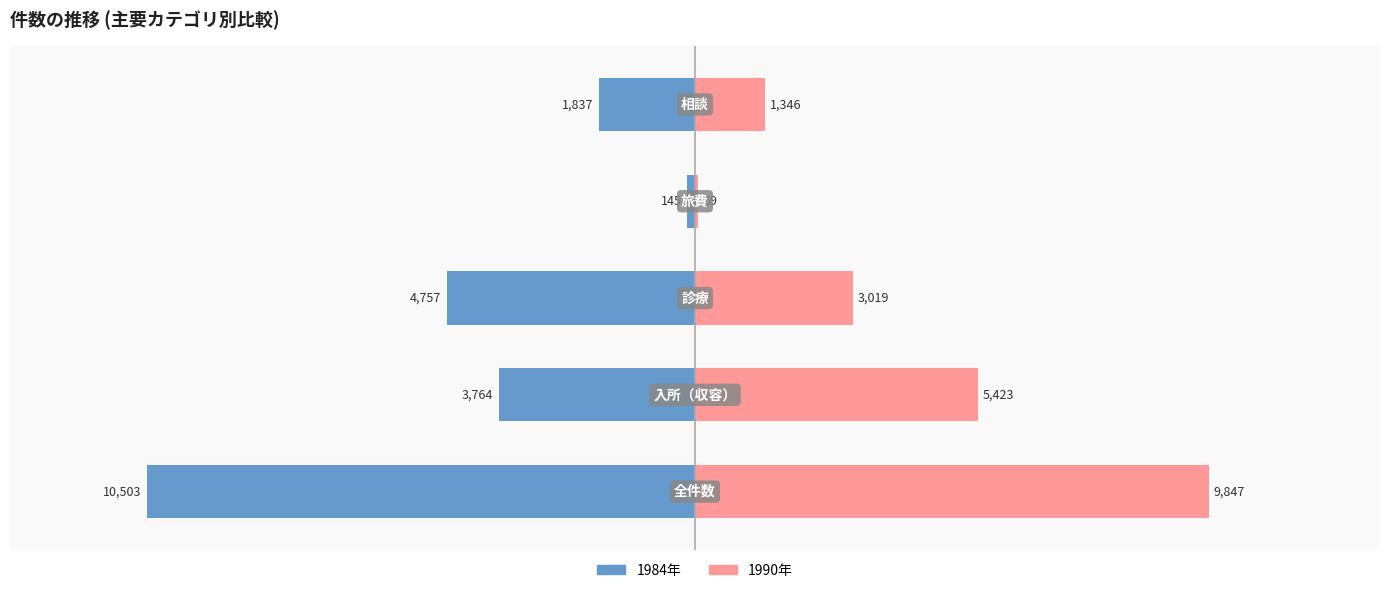

What is the difference between the maximum and minimum values in the 1984年 series?

10358